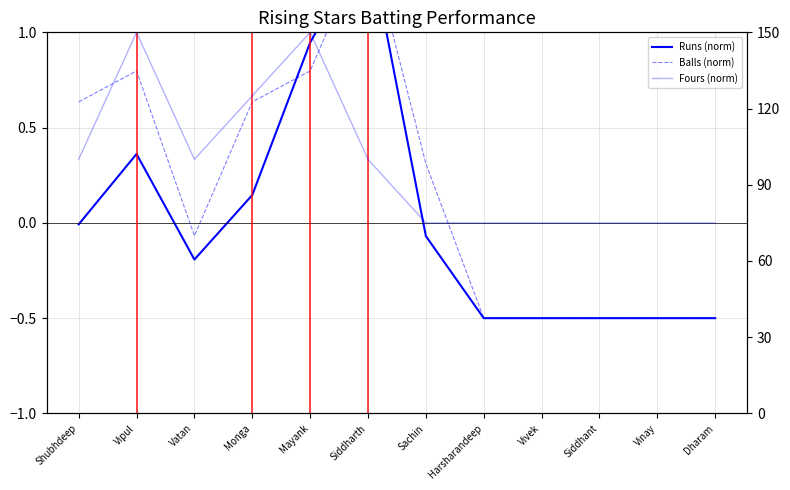

What is the total value across all series at Vinay?

-1.0